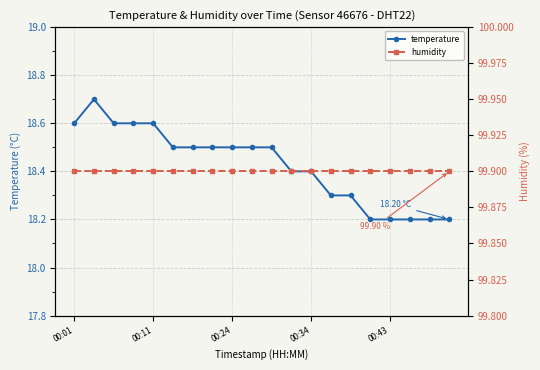

True or false: temperature has more than 0 interior local peaks.

True